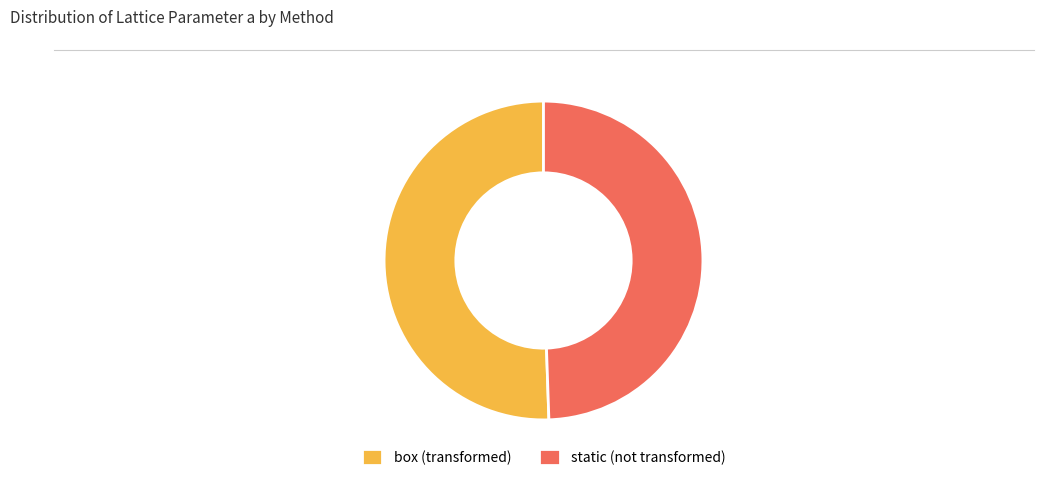

How many segments does this pie chart have?

2